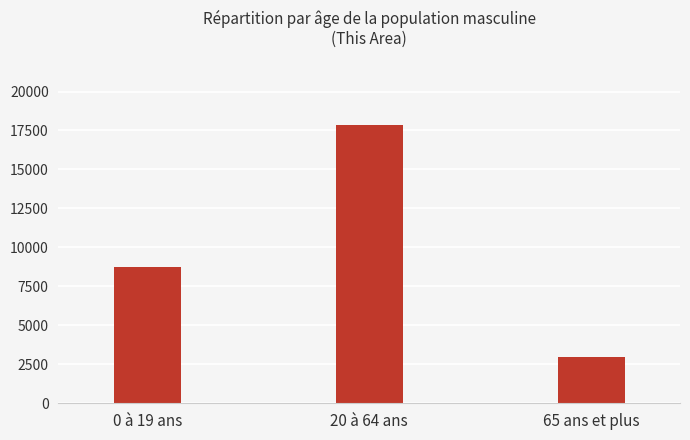

Approximately how many times larger is the value at 65 ans et plus compared to 20 à 64 ans?

0.2